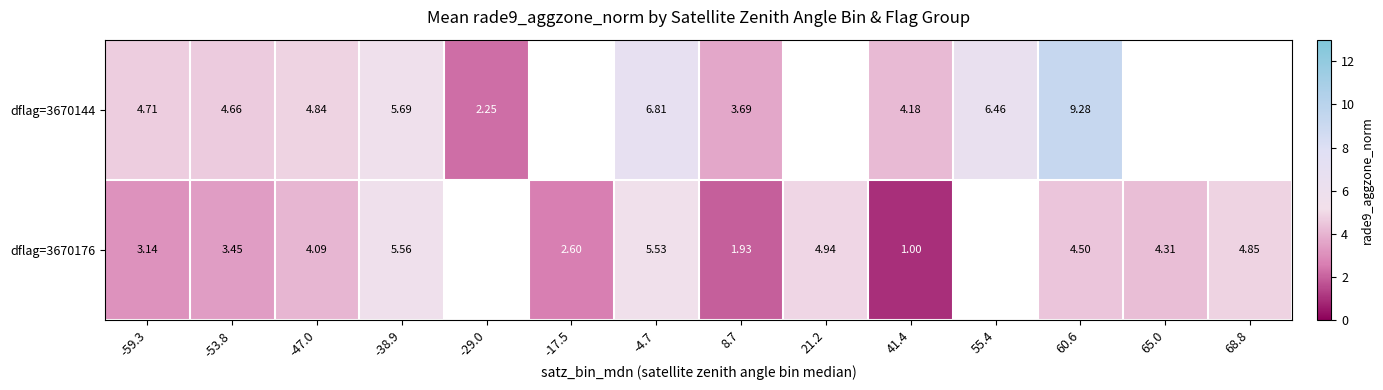

Is the value of dflag=3670144 at -4.7 greater than the value of dflag=3670176 at -17.5?

Yes